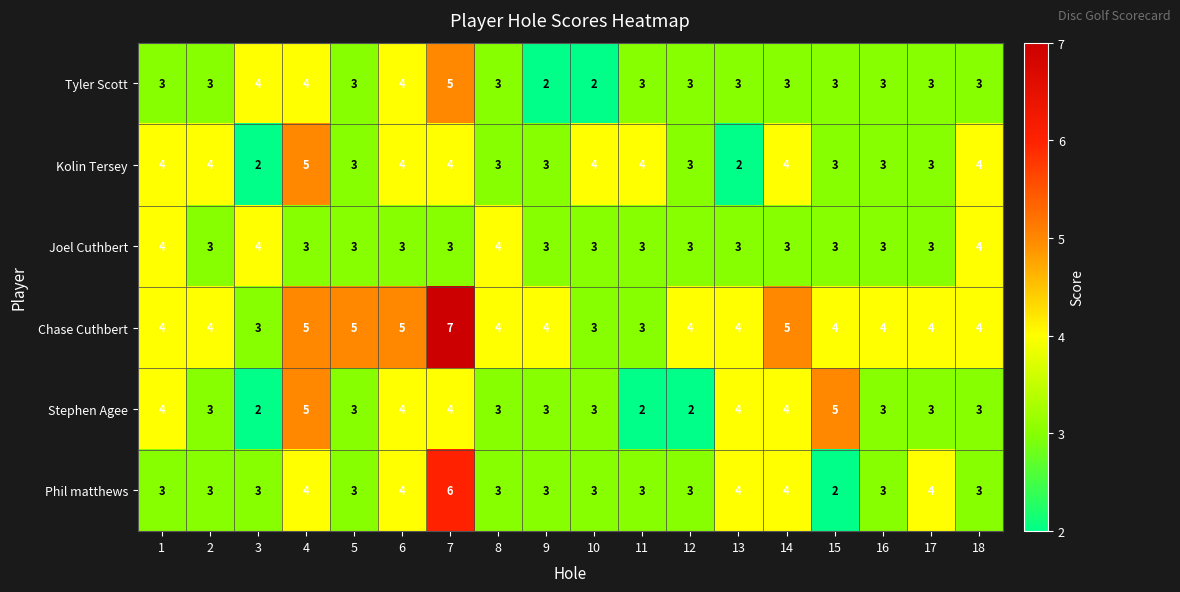

How many Chase Cuthbert values are between 4 and 5?

14